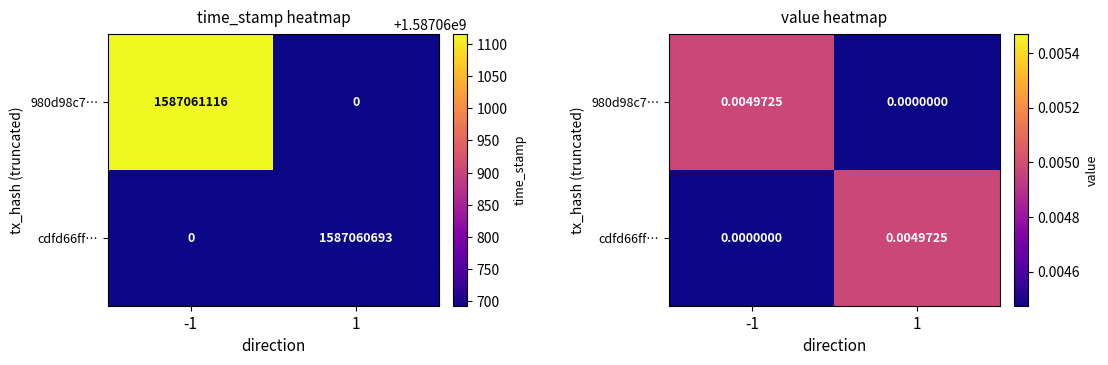

At how many categories does at least one series exceed 0?

2